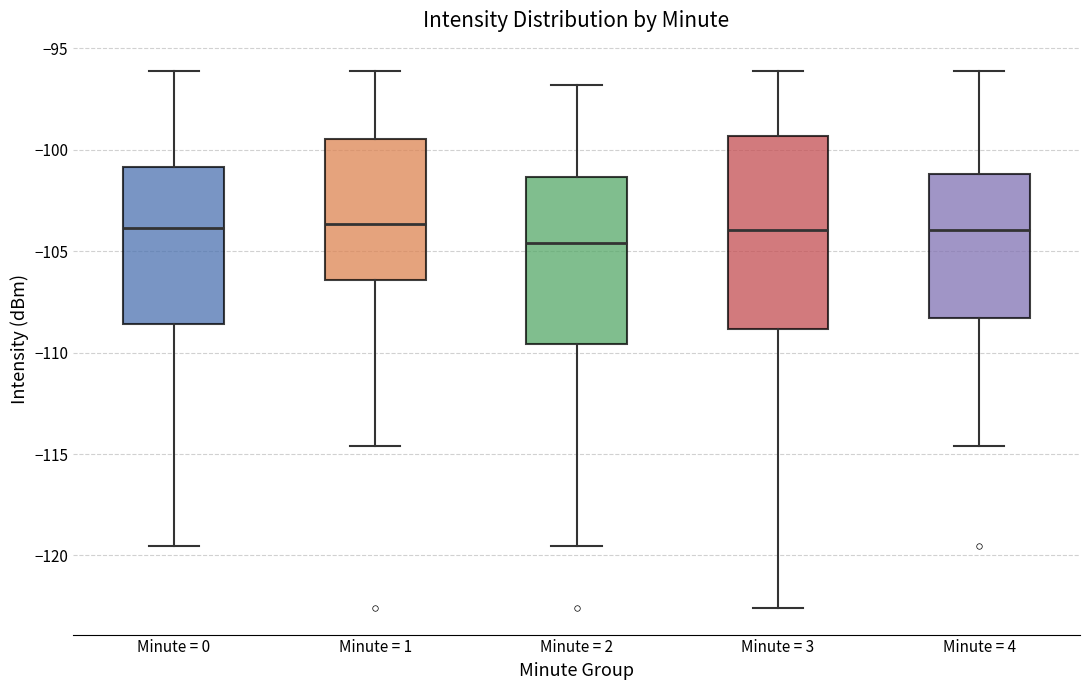

Comparing the boxes themselves (not the whiskers), which one is the tallest?

Minute = 3